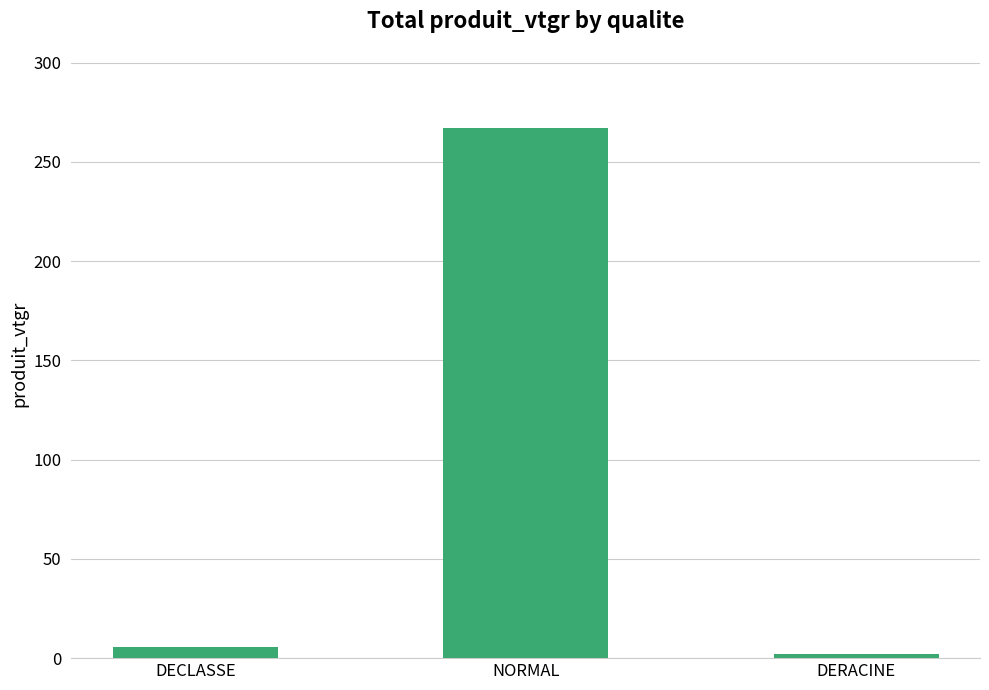

Reading right to left, extract all data points from this chart.

DERACINE=2.0	NORMAL=266.9	DECLASSE=5.6